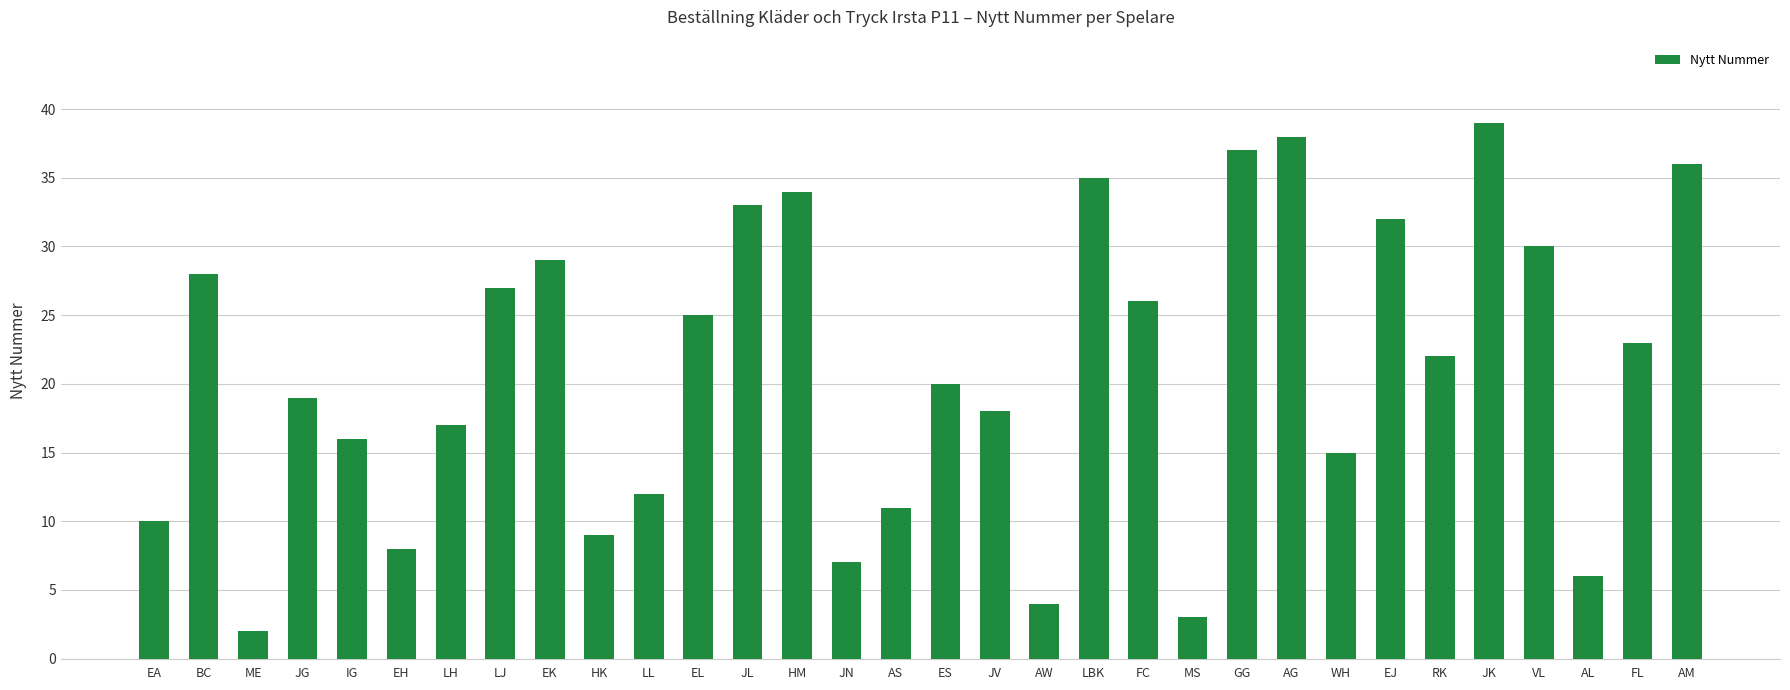

Rank the categories by value from highest to lowest.

JK, AG, GG, AM, LBK, HM, JL, EJ, VL, EK, BC, LJ, FC, EL, FL, RK, ES, JG, JV, LH, IG, WH, LL, AS, EA, HK, EH, JN, AL, AW, MS, ME